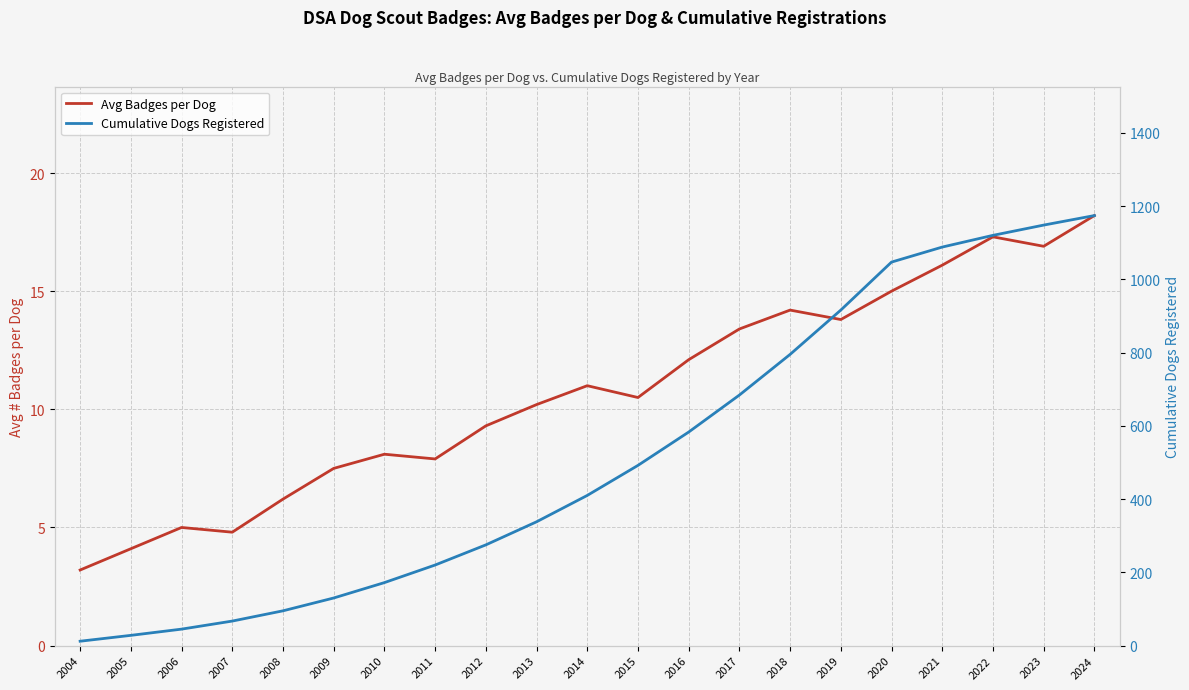

How many categories are shown in the chart?

21